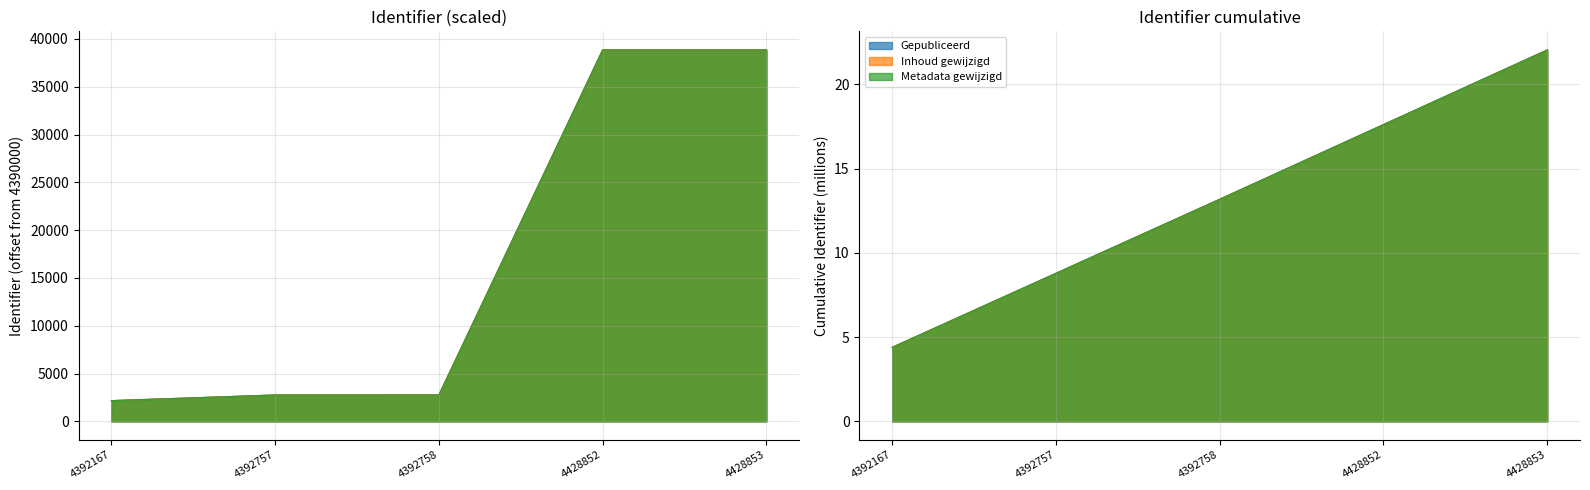

Reading left to right, list all the values displayed in this chart.

Gepubliceerd: 4392167=2167	4392757=2757	4392758=2758	4428852=38852	4428853=38853
Inhoud gewijzigd: 4392167=2167	4392757=2757	4392758=2758	4428852=38852	4428853=38853
Metadata gewijzigd: 4392167=2167	4392757=2757	4392758=2758	4428852=38852	4428853=38853